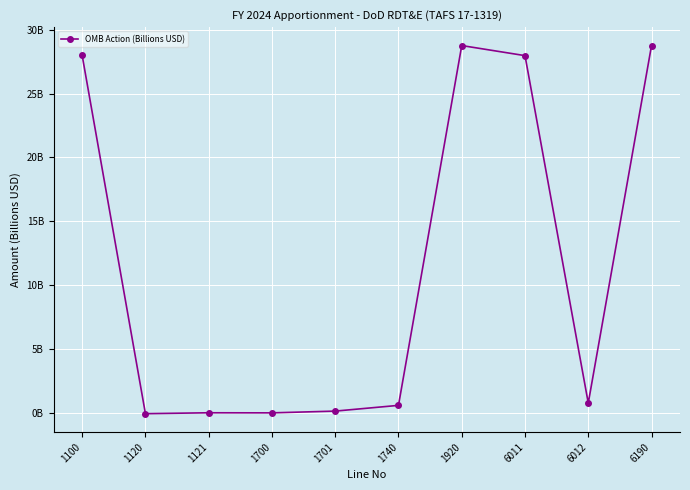

What is the change in value from 6011 to 6190?

+0.8